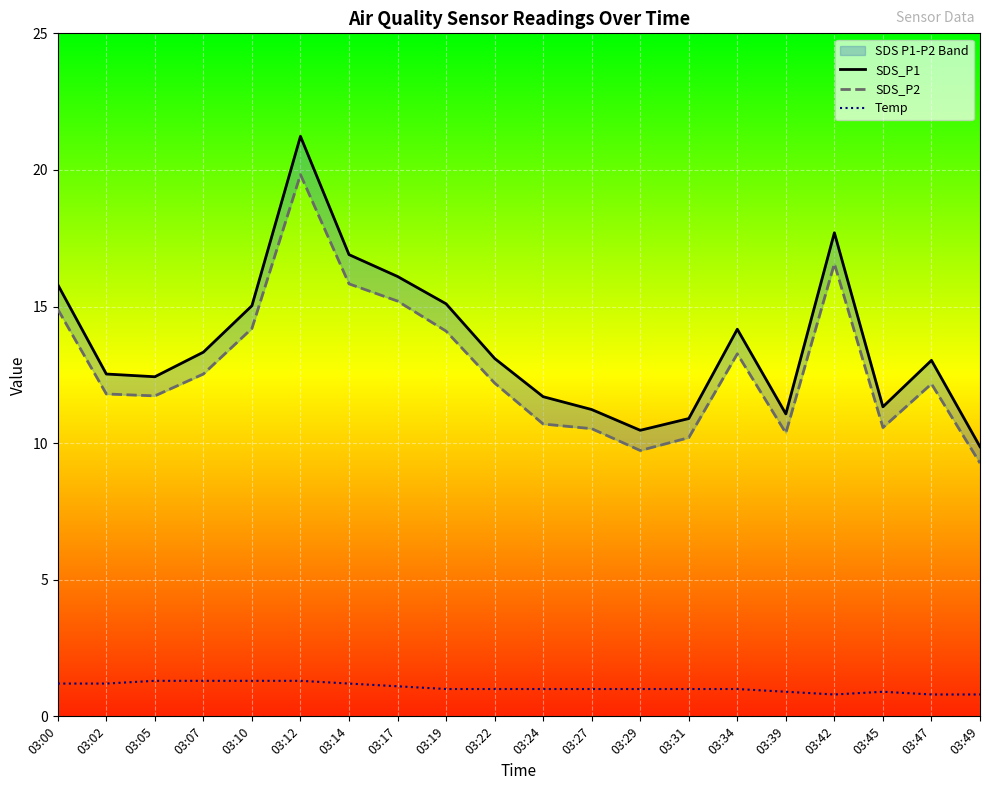

What is the average value of the Temp series?

1.1